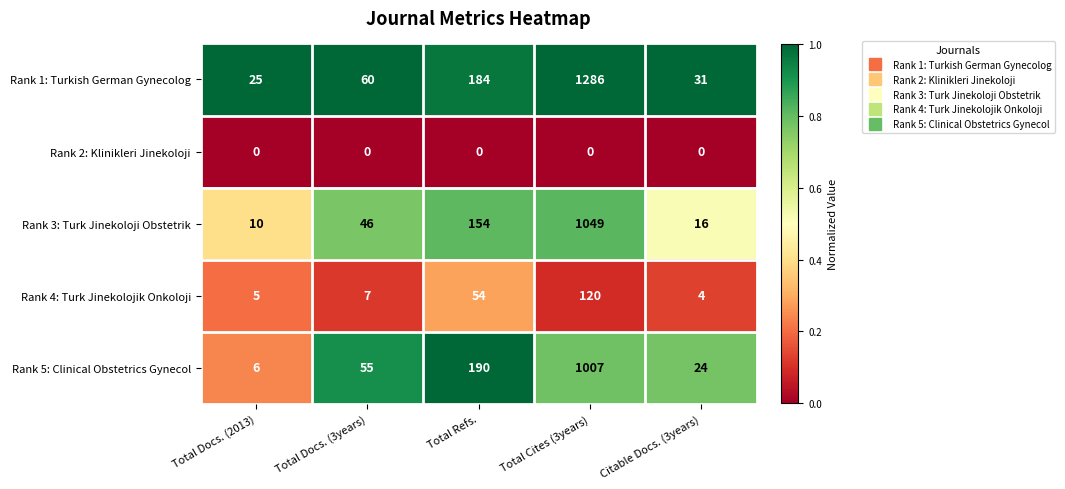

Count the number of categories in the chart.

5